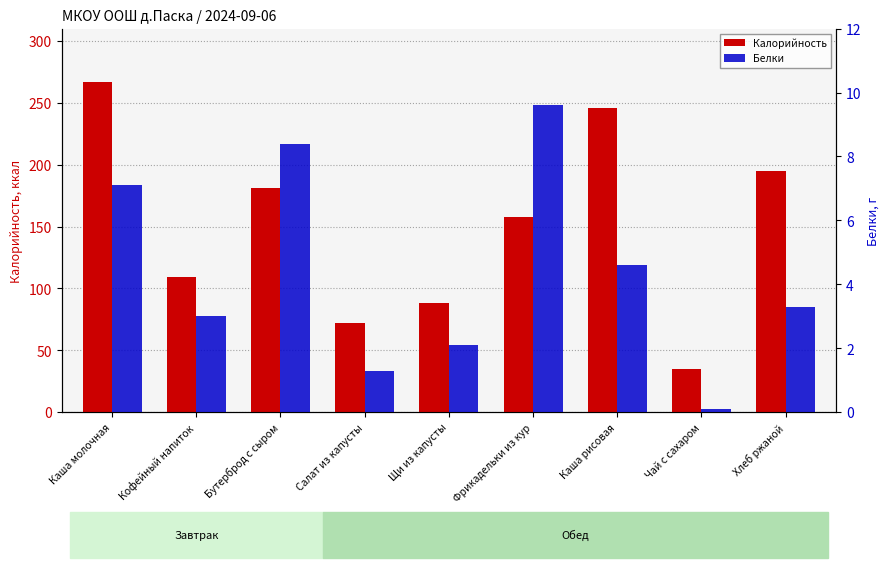

What is the spread (max minus min) of values at Бутерброд с сыром?

172.6